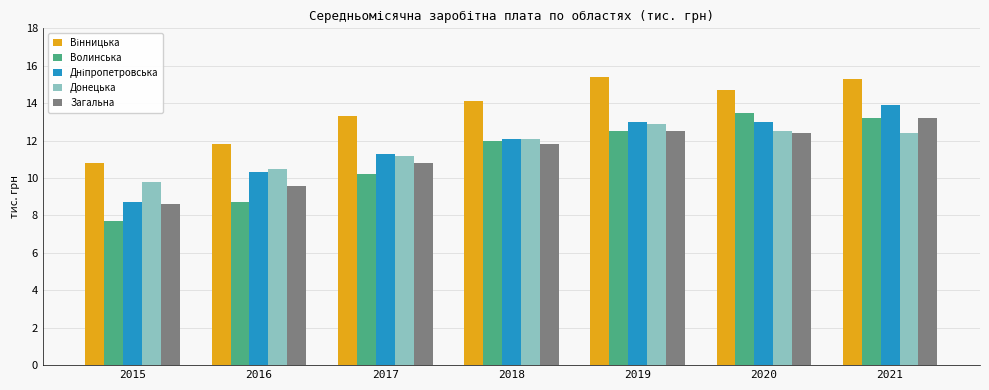

At which category is the sum across all series the highest?

2021